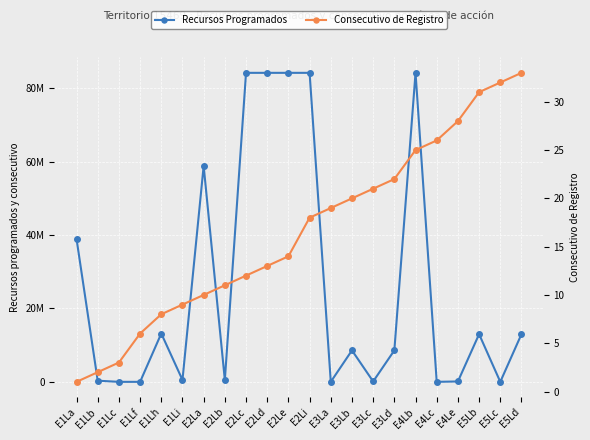

Between E1Lb and E2Lb, which series saw the biggest shift?

Recursos Programados